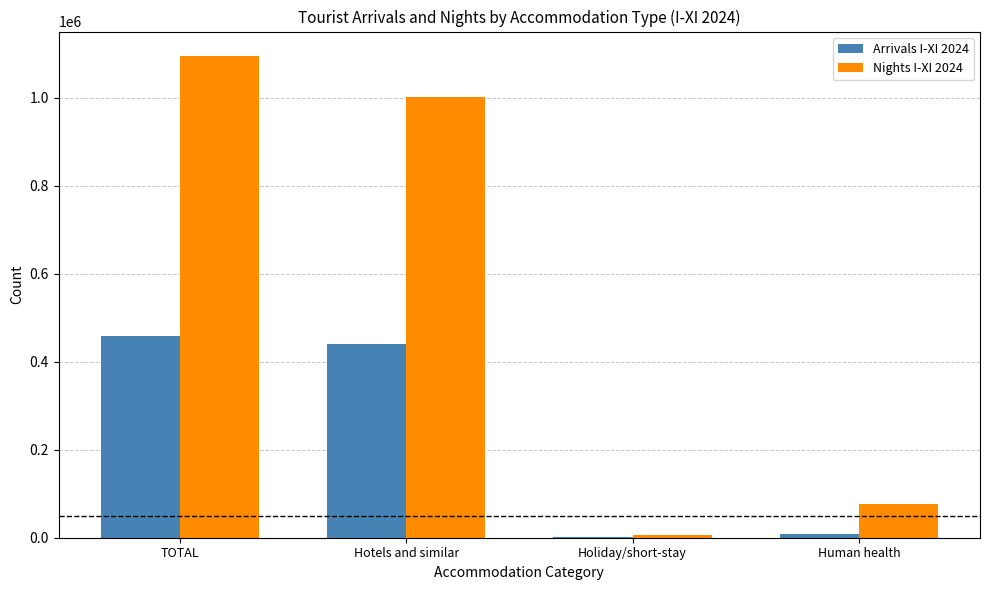

What is the total value across all series at Holiday/short-stay?

8633